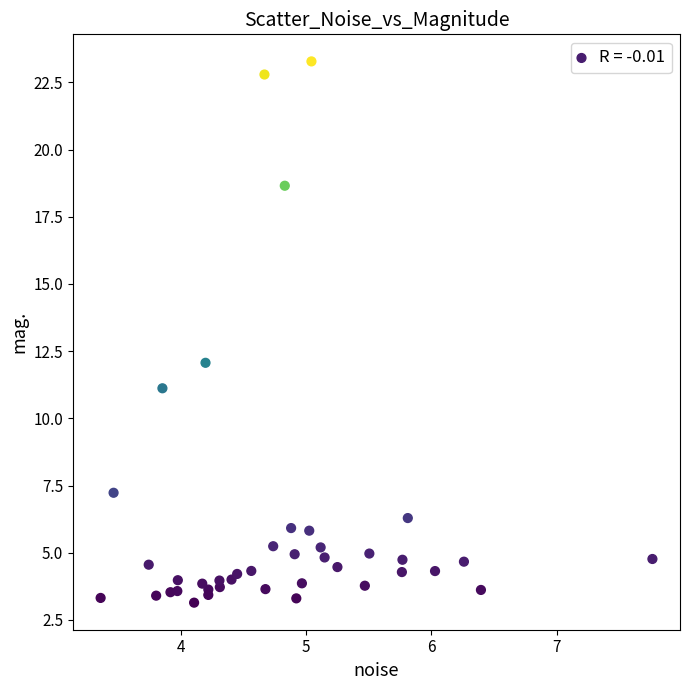

What Y value in the scatter plot is closest to 13?

12.1